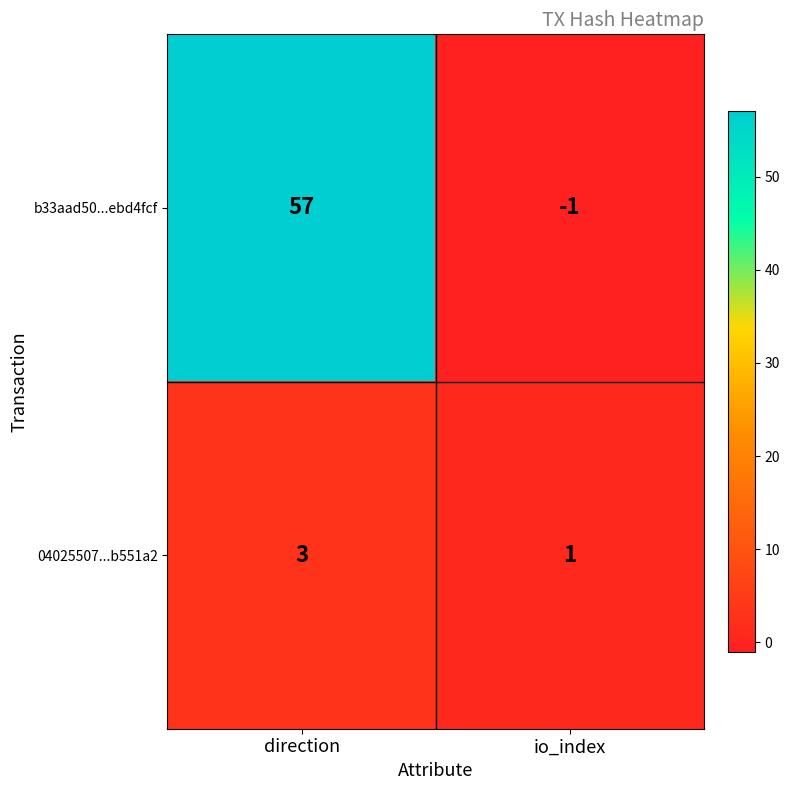

List the series in order of their overall mean, highest first.

b33aad50...ebd4fcf, 04025507...b551a2